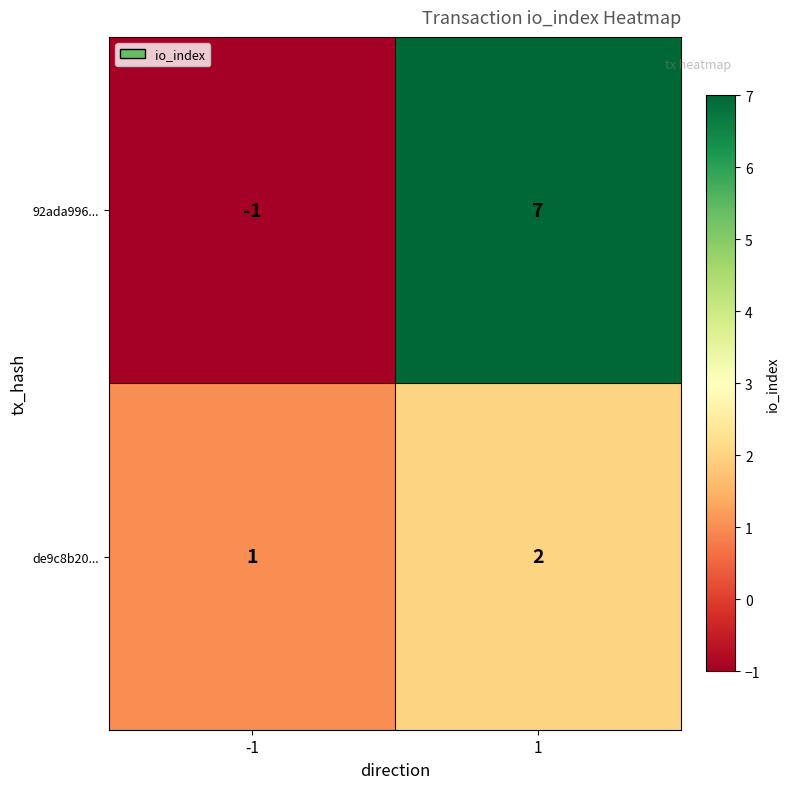

Which series has the largest total across all categories?

92ada996...